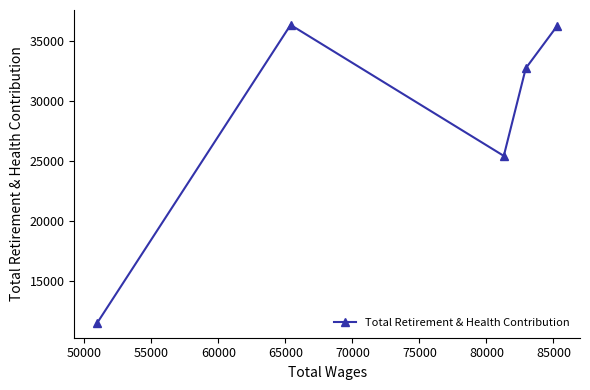

What is the difference between the maximum and minimum values?

24853